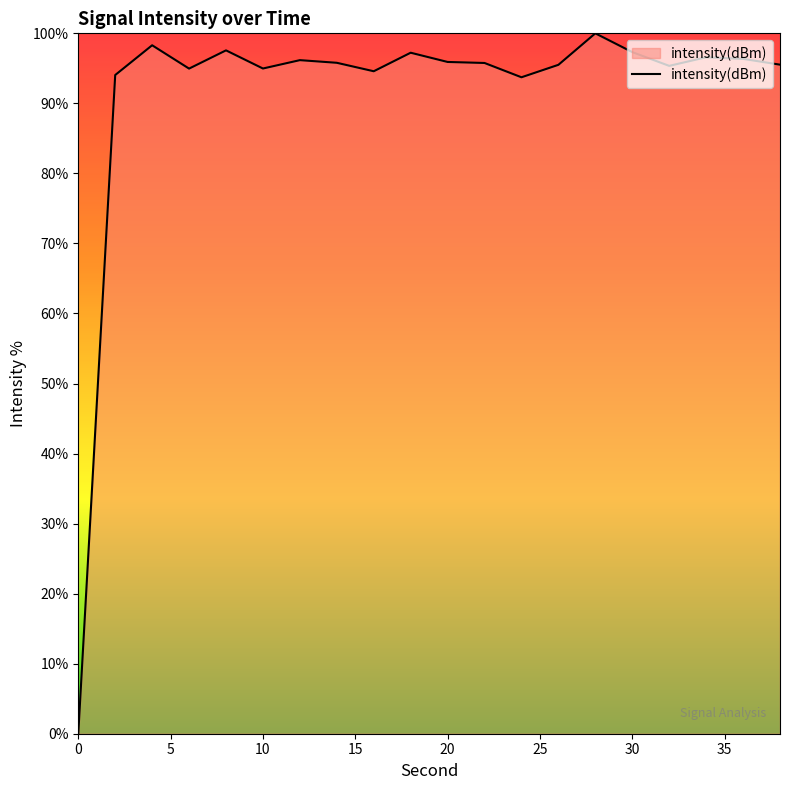

True or false: there are more than 2 points higher than both neighbors.

True